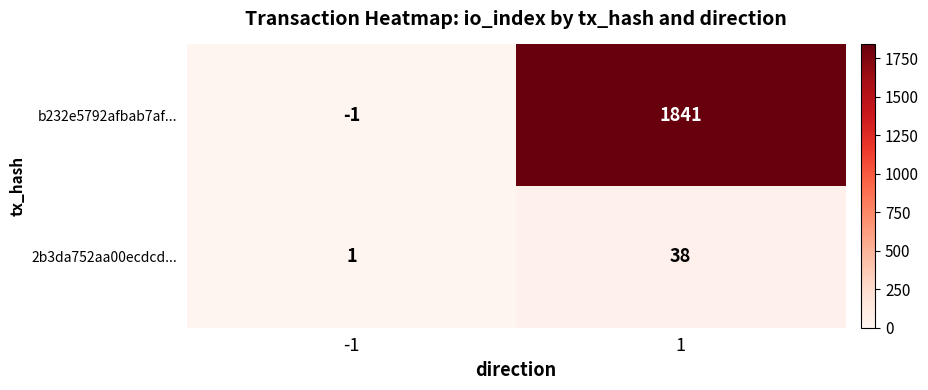

Which series has the largest total across all categories?

b232e5792afbab7af...